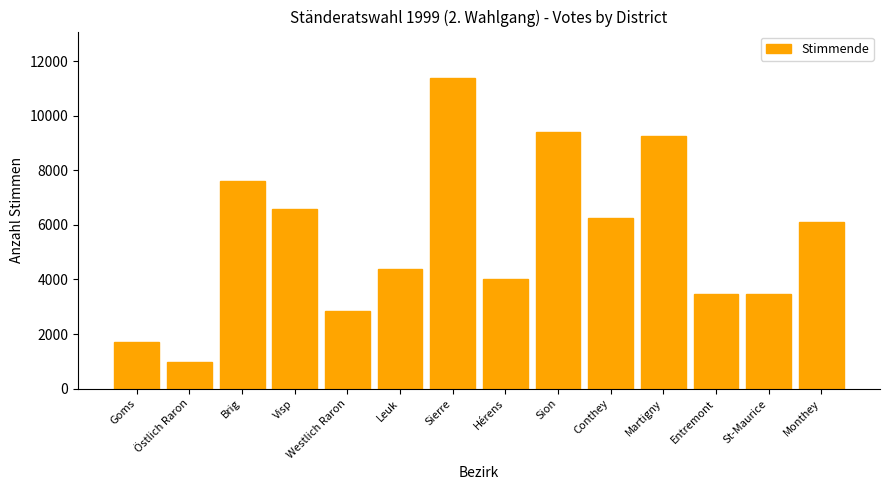

What is the greatest value displayed?

11384